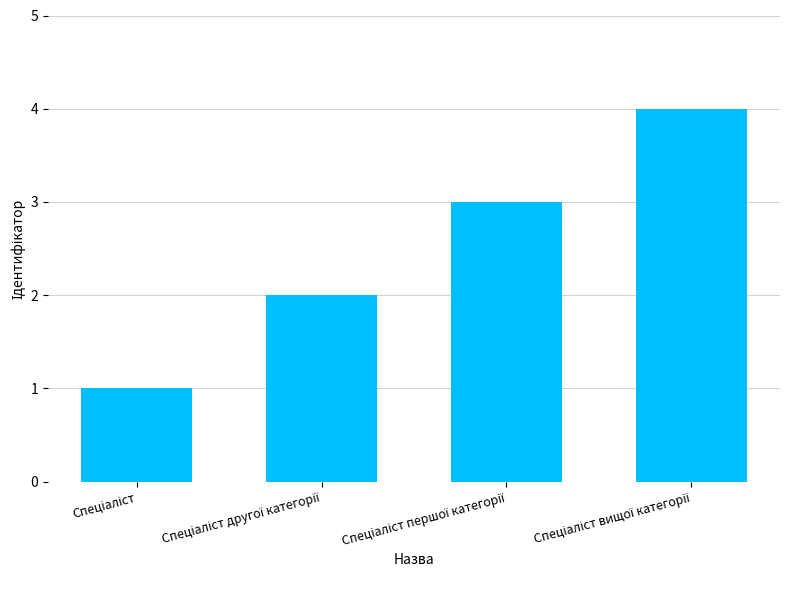

What is the sum of all values?

10